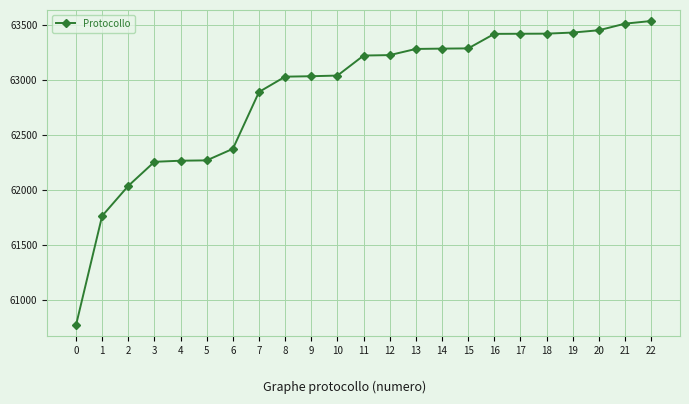

What is the average value?

62875